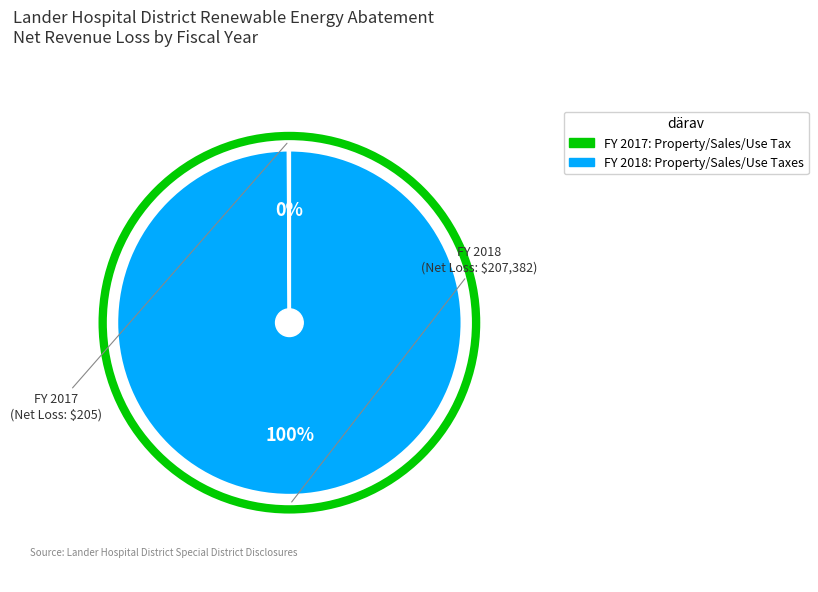

Does any single category account for the majority?

Yes